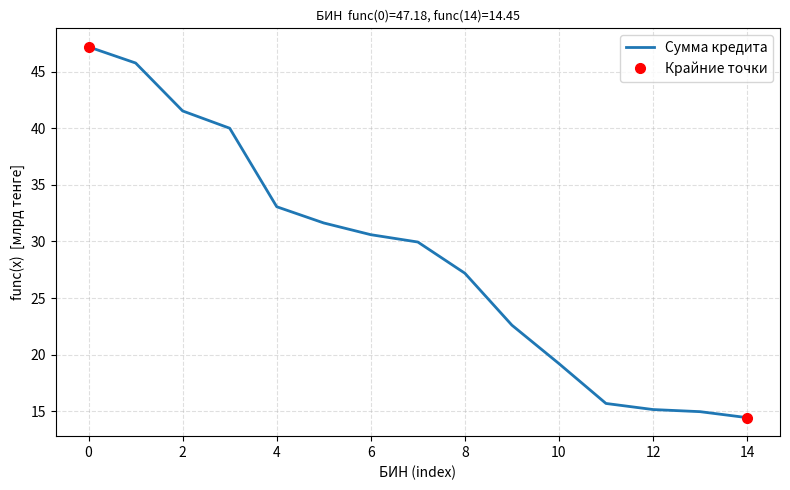

What is the maximum value for Сумма кредита?

47.2